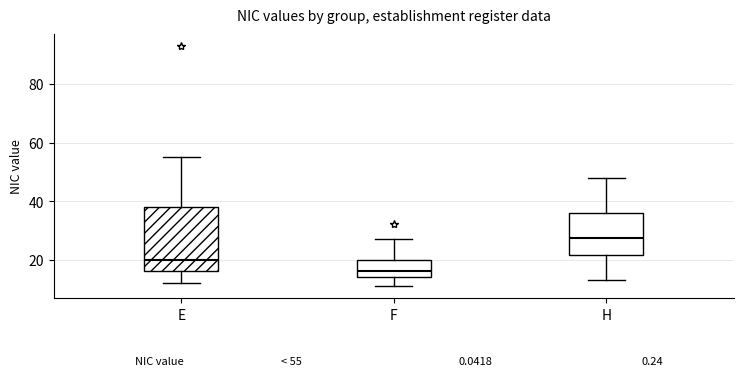

Comparing the boxes themselves (not the whiskers), which one is the tallest?

E